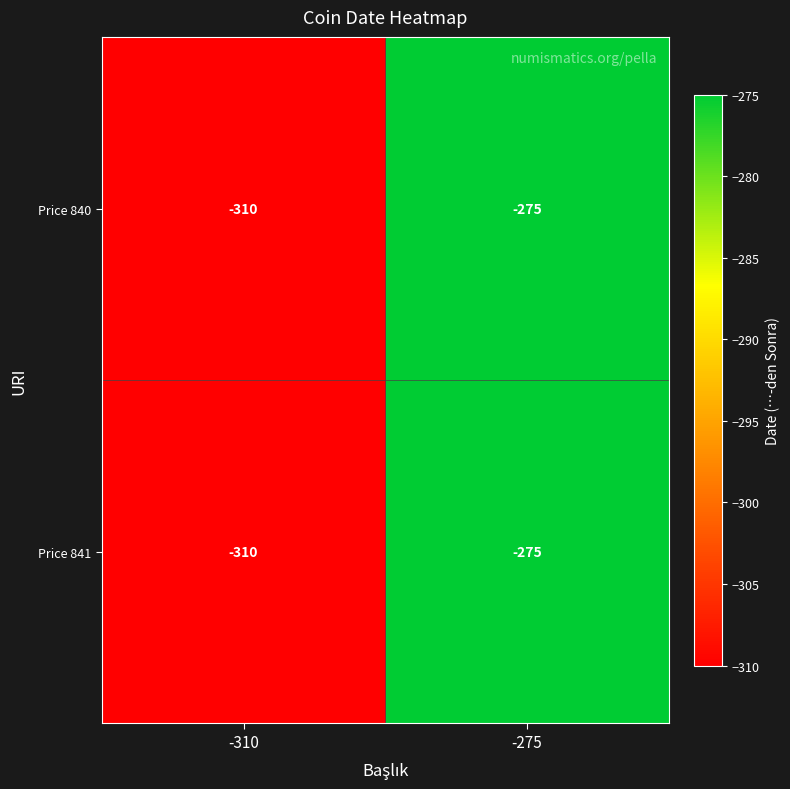

At which label is Price 841 closest to -292?

-275